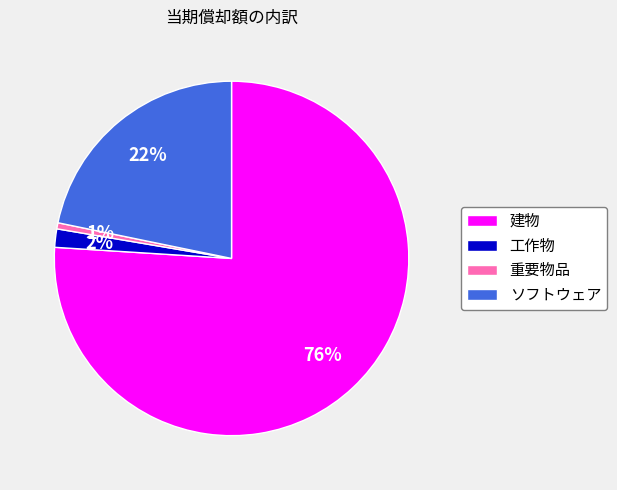

Count the number of slices in the pie.

4